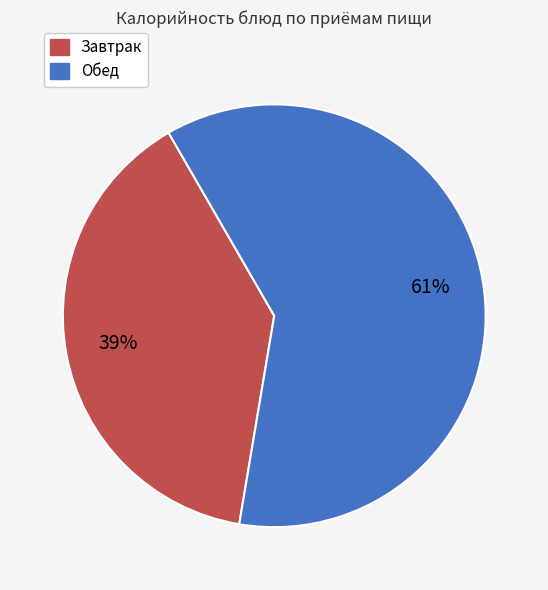

To the nearest percent, what is the difference between the largest and smallest slice percentages?

22%